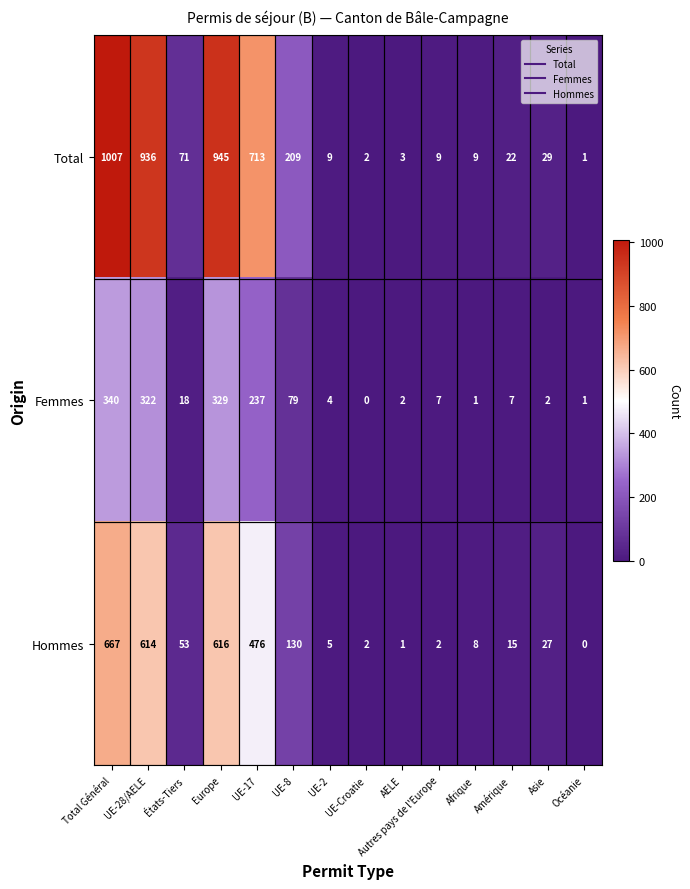

How many distinct data groups are displayed?

3